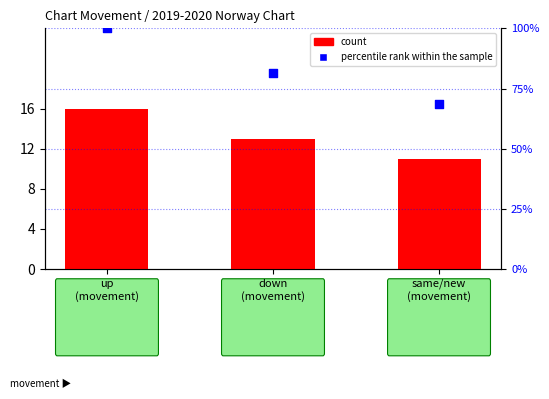

At which category is the sum across all series the highest?

up
(movement)